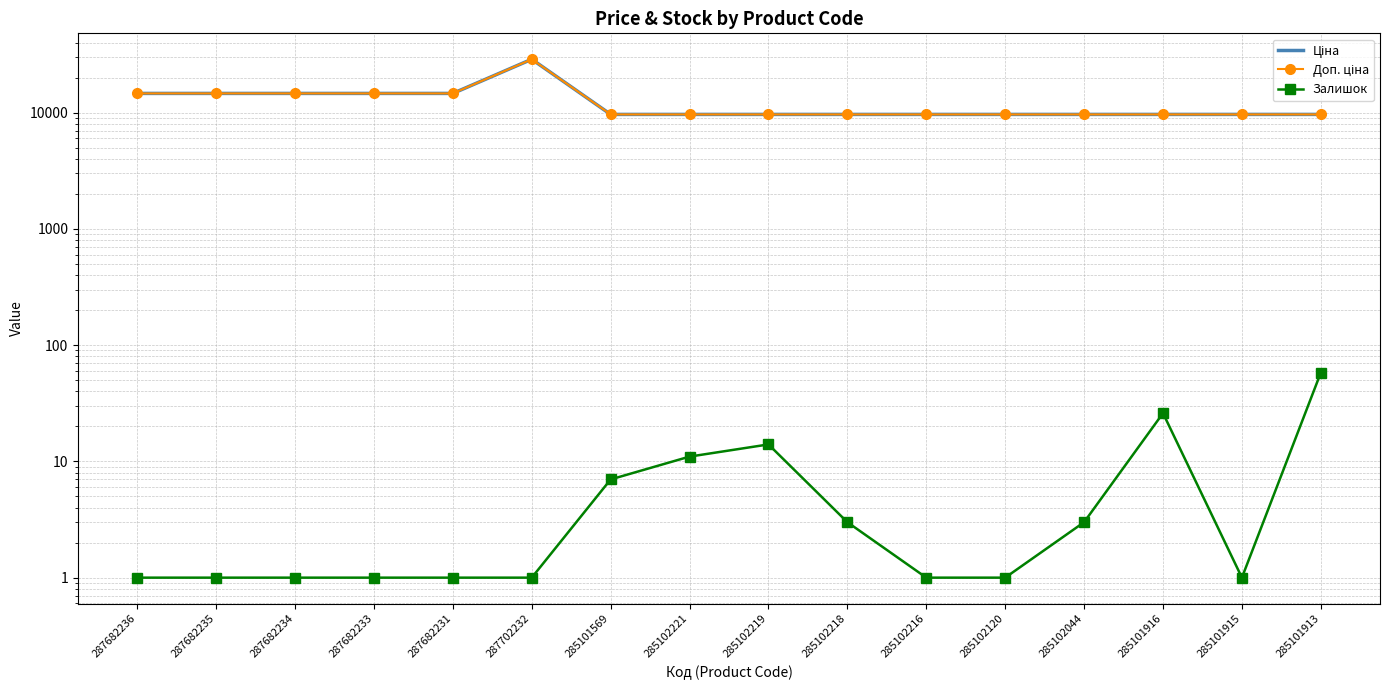

Which has a higher value, 285101913 or 285102219?

285101913